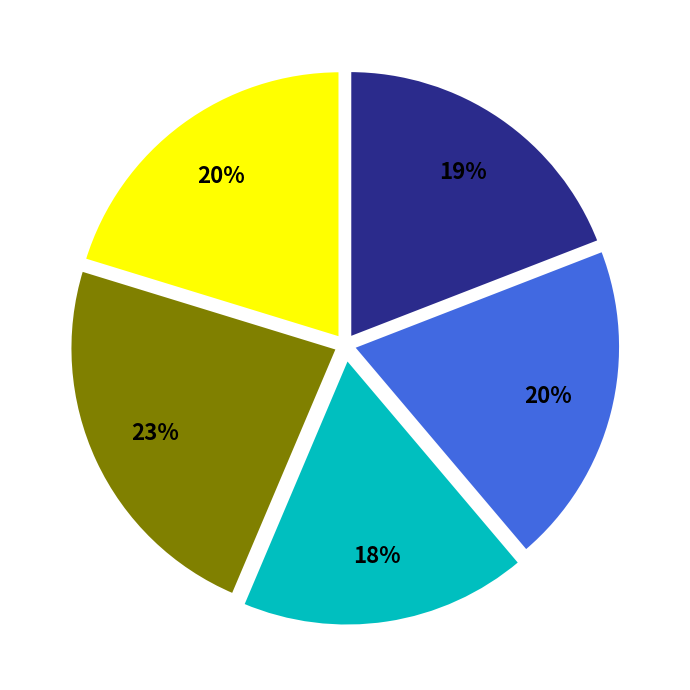

To the nearest percent, what is the average slice percentage?

20%